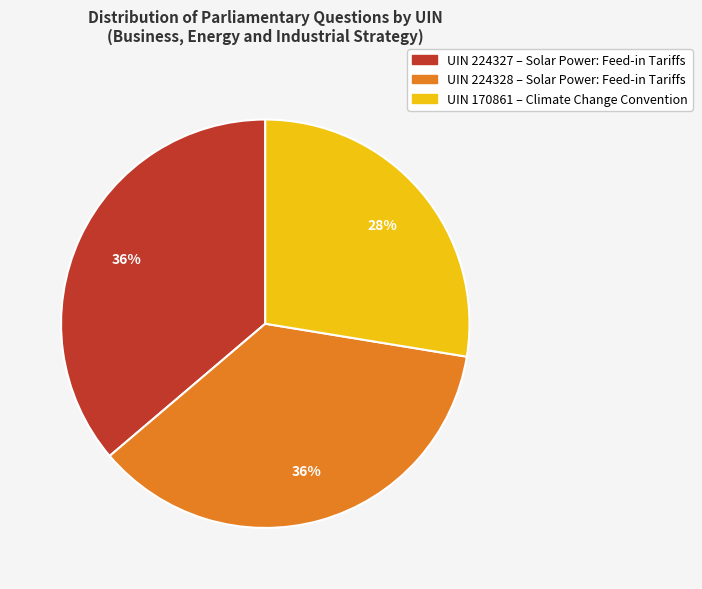

To the nearest percent, what percentage of the pie is UIN 170861 – Climate Change Convention?

28%